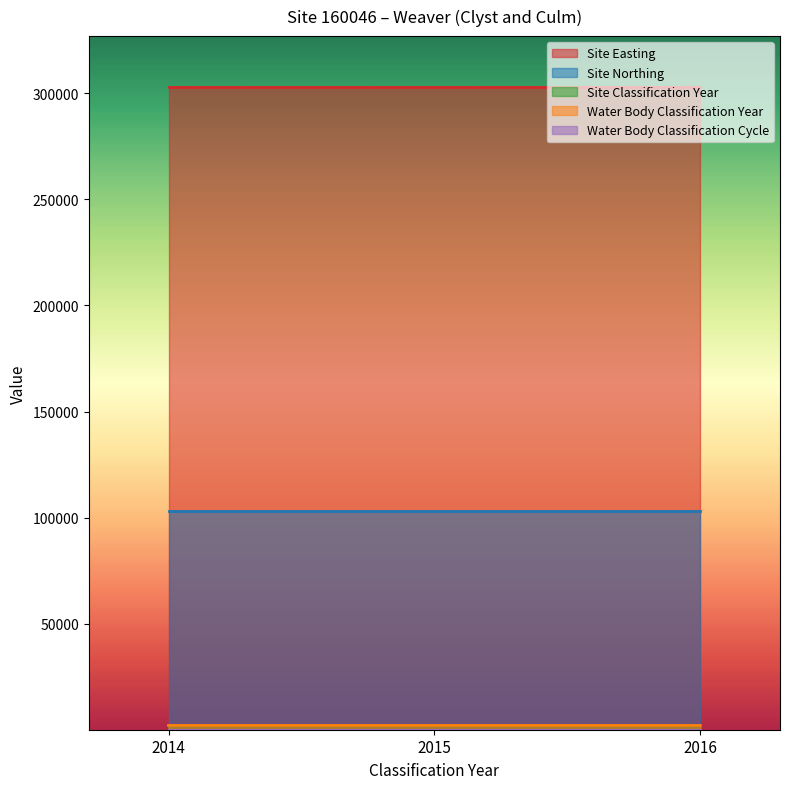

How many distinct data groups are displayed?

5